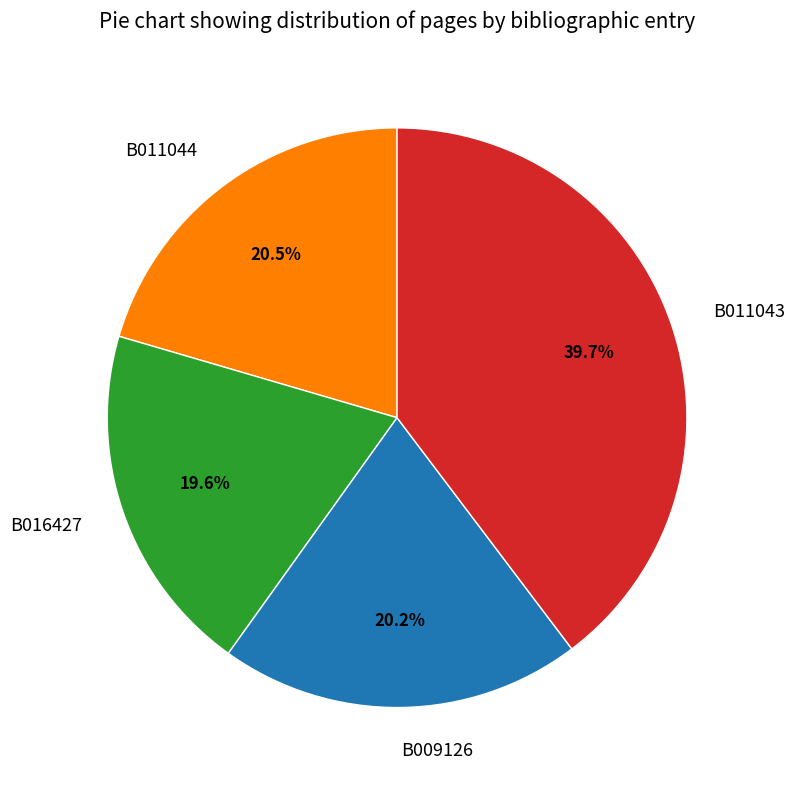

What percentage is the B016427 slice, to the nearest percent?

20%